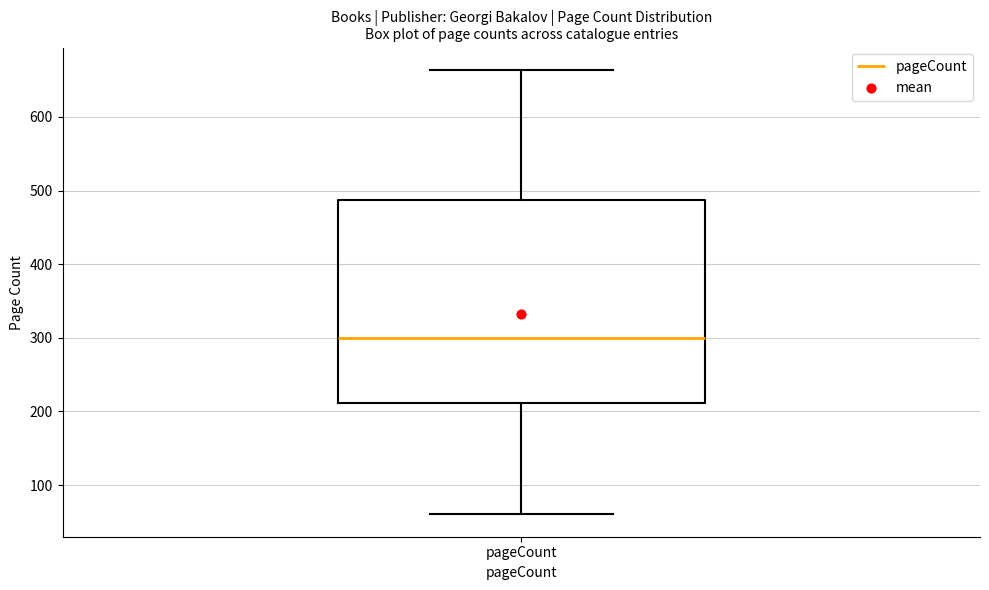

Transcribe this box plot: give where the median line is, the range the box spans, and where the two whiskers end, as read against the y-axis. The values are not printed on the chart, so give them approximately, as read against the axis.

median 300, box 210 to 490, whiskers 60 to 660